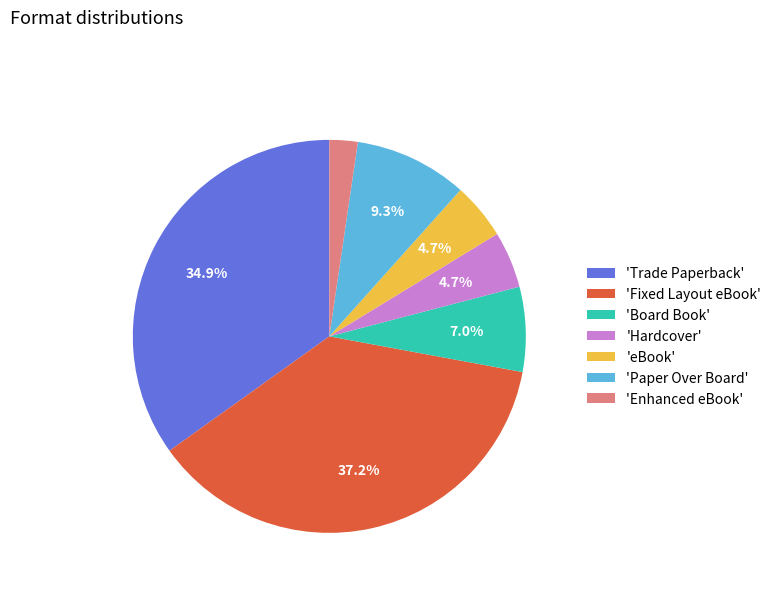

Is there any slice that represents more than half of the pie?

No